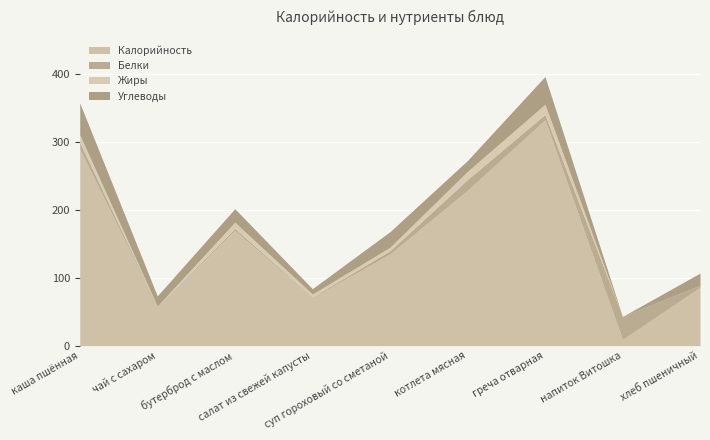

How many data points in Калорийность are less than 135?

4